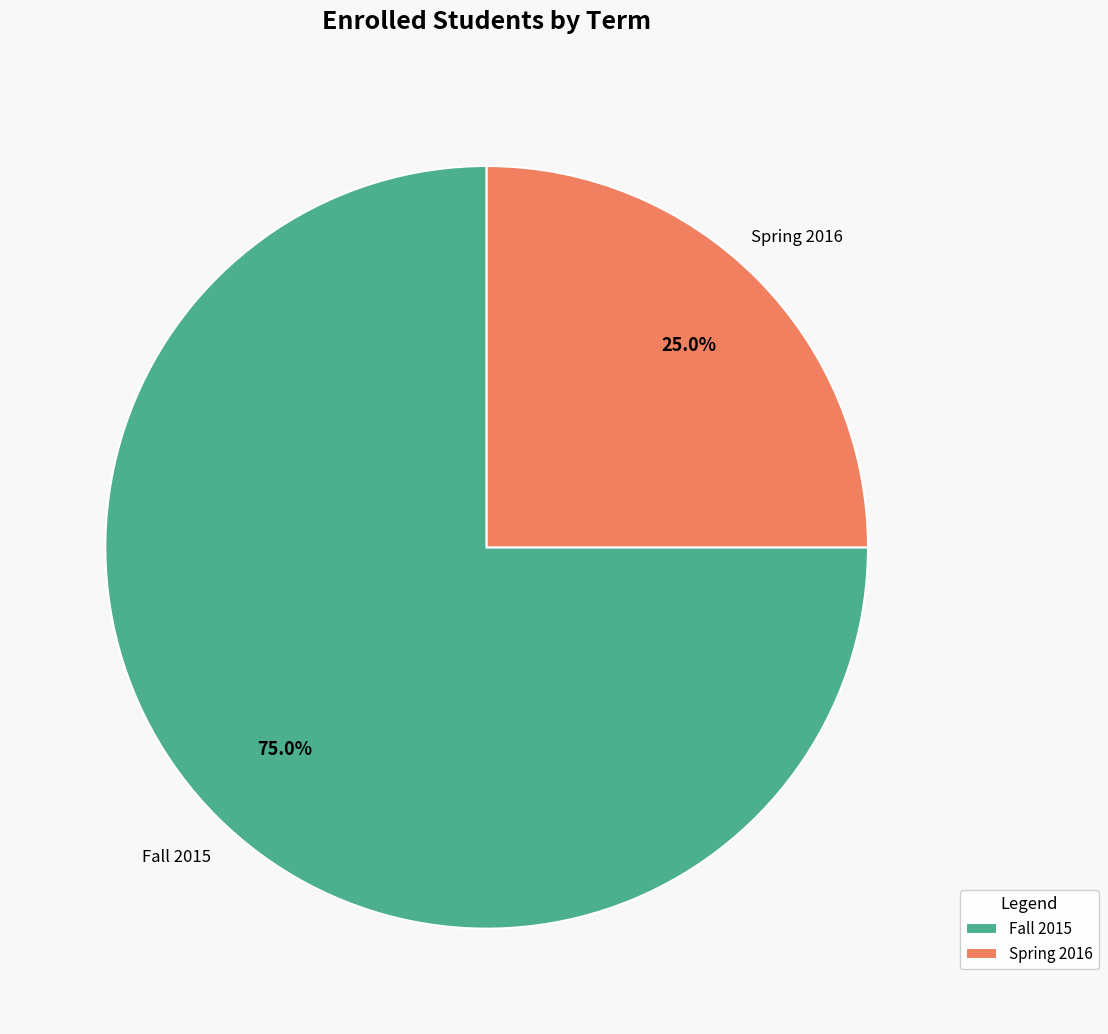

What portion of the pie excludes Spring 2016?

75.0%